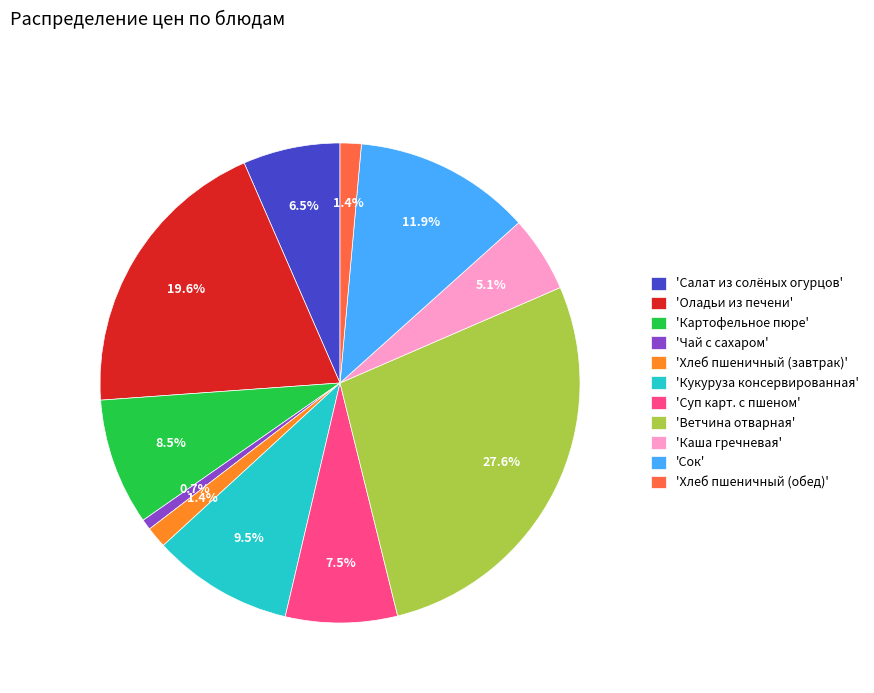

How many slices are in this pie chart?

11